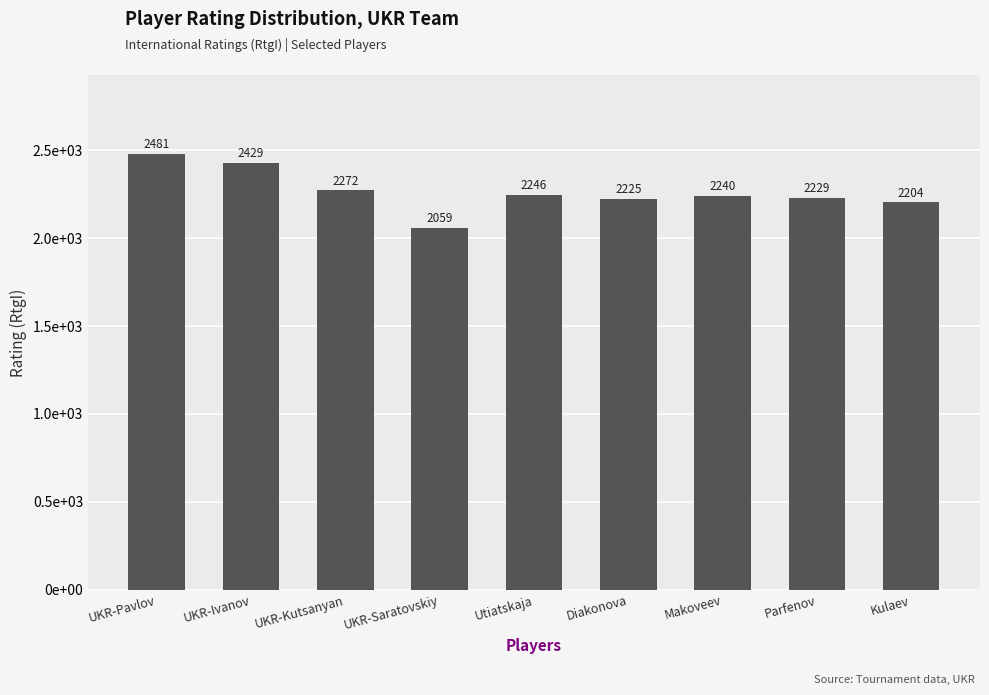

What is the value of the 3rd bar from the left?

2272